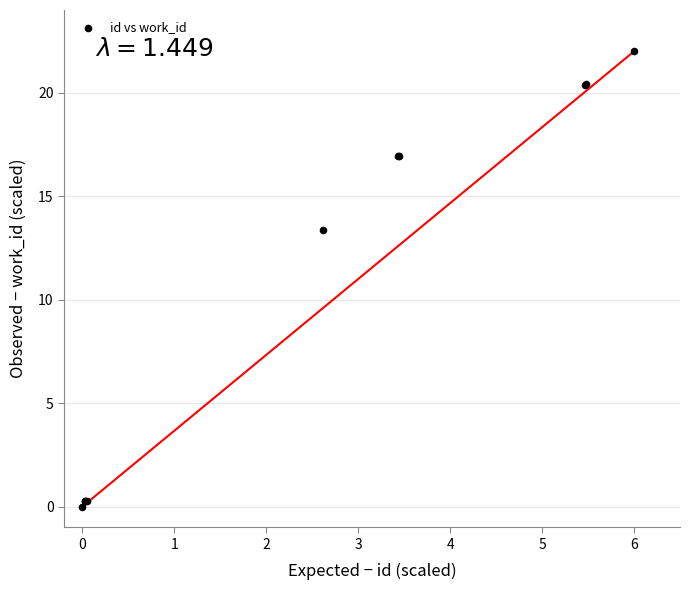

What Y value in the scatter plot is closest to 11?

13.4